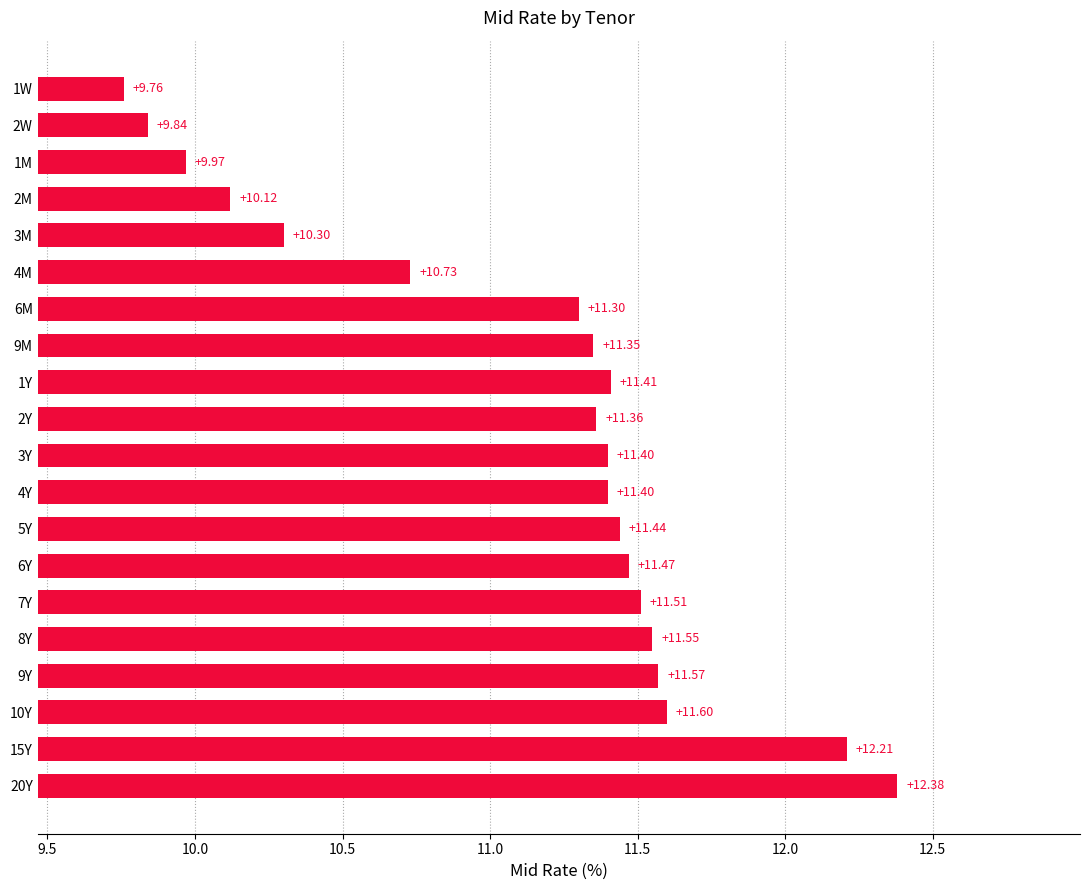

What is the sum of all values?

222.7